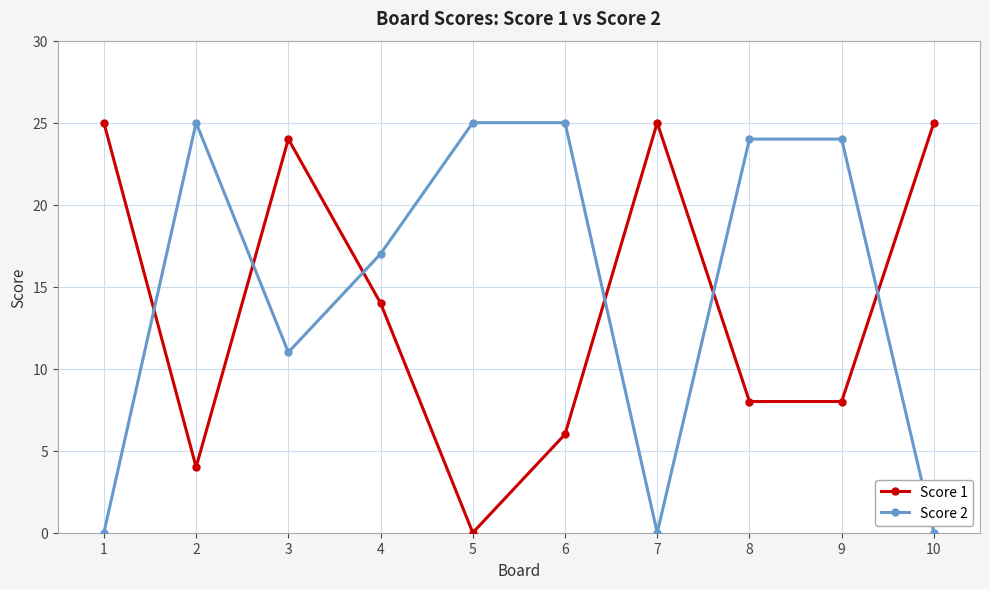

The Score 1 series shows 25 at 10. True or false?

True